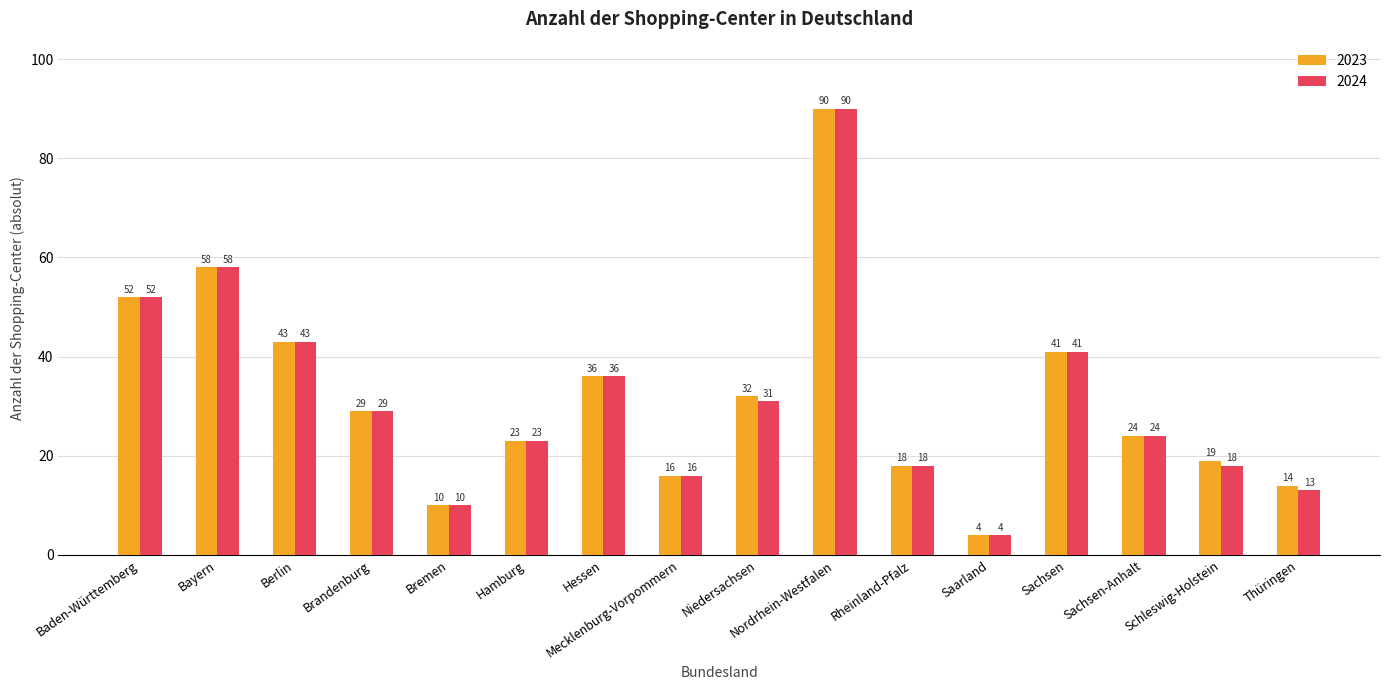

At which category is the sum across all series the highest?

Nordrhein-Westfalen